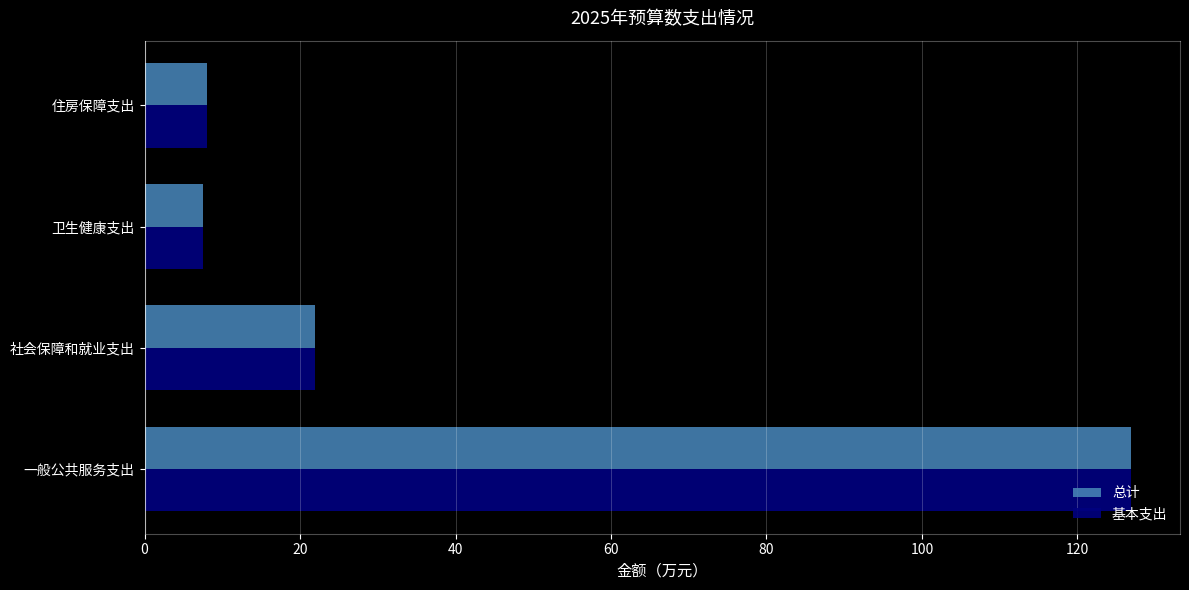

What is the total value across all series at 住房保障支出?

16.2